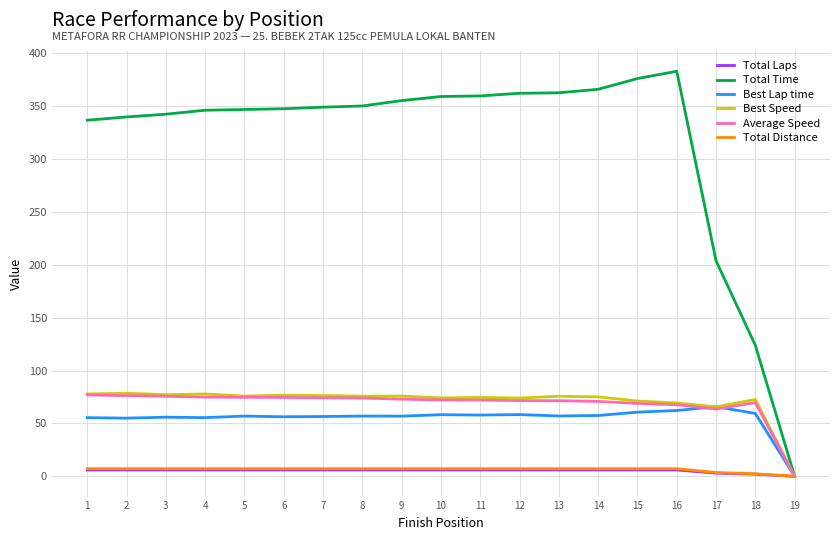

Which series has the largest range (max minus min)?

Total Time